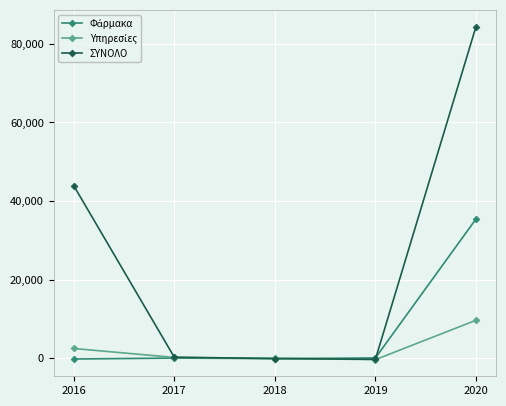

In ΣΥΝΟΛΟ, how many points are lower than both neighbors (excluding endpoints)?

1